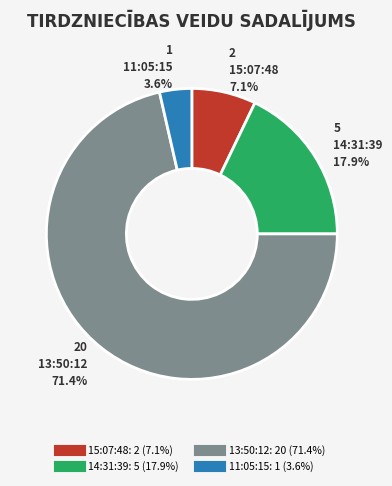

To the nearest percent, what percentage of the pie is 15:07:48?

7%